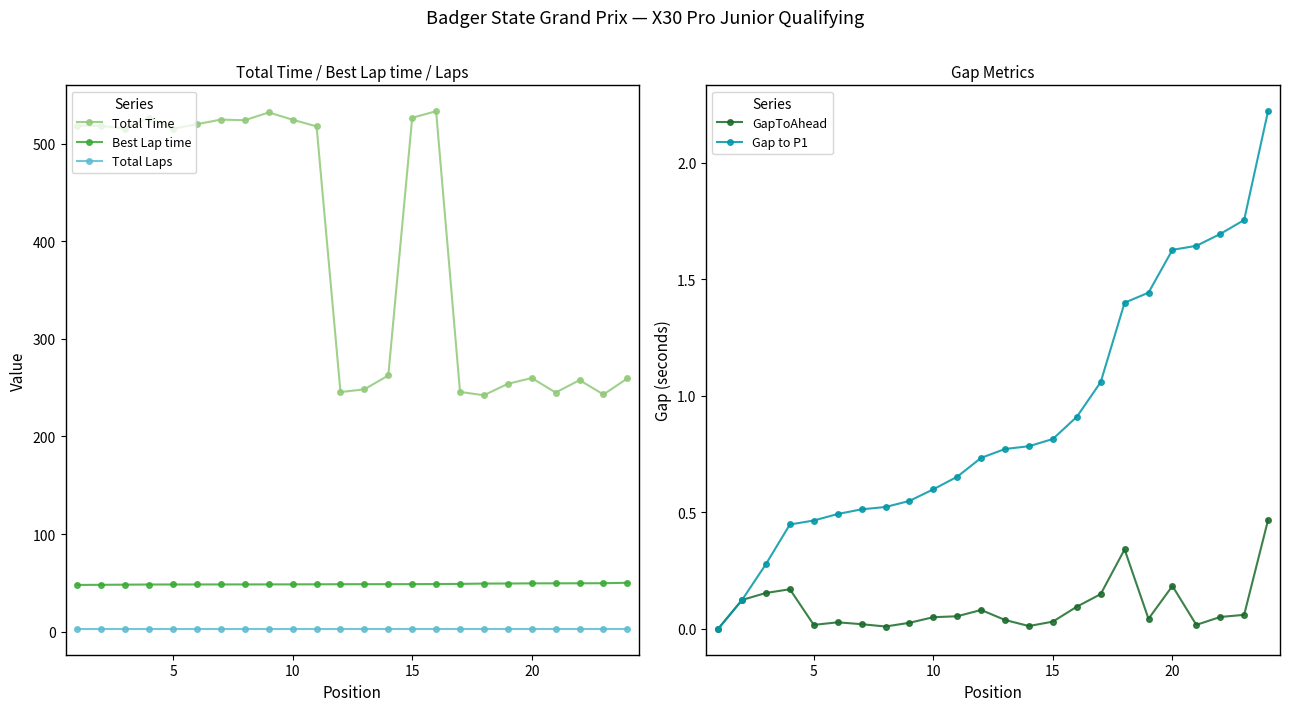

At how many categories does at least one series exceed 7?

24